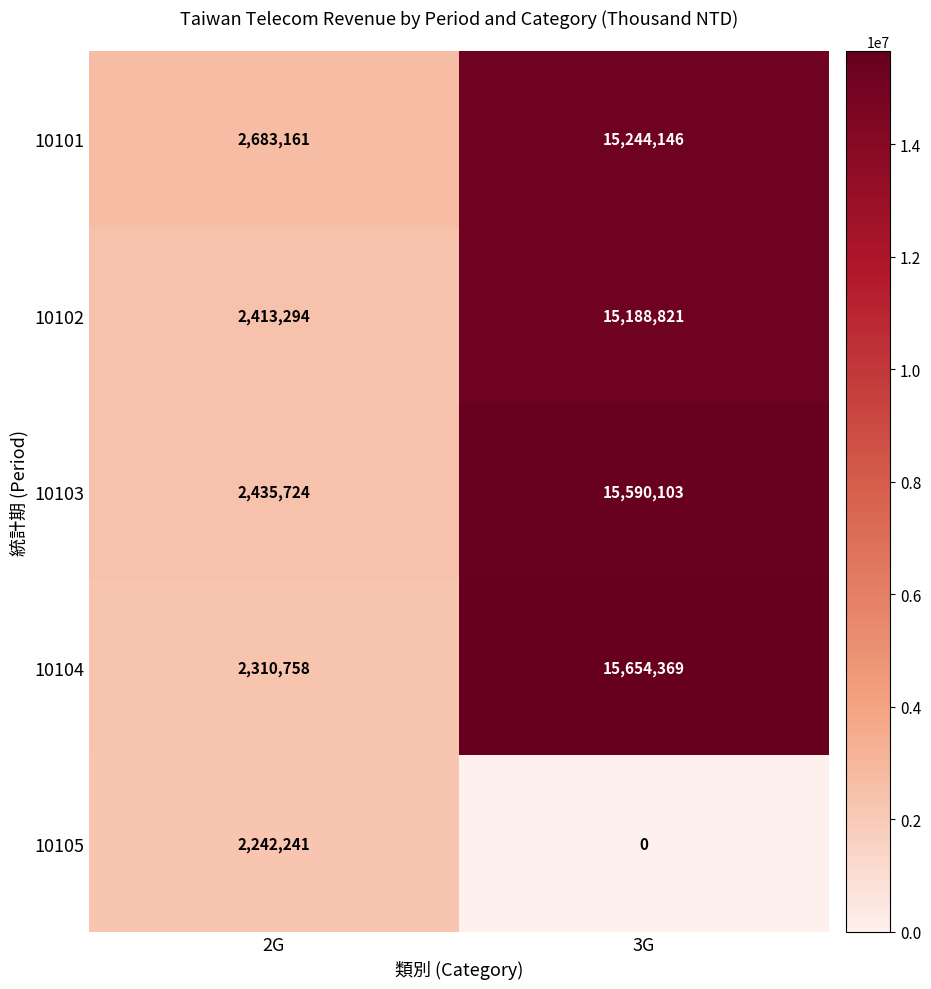

What is the difference between the maximum and minimum values in the 10105 series?

2242241